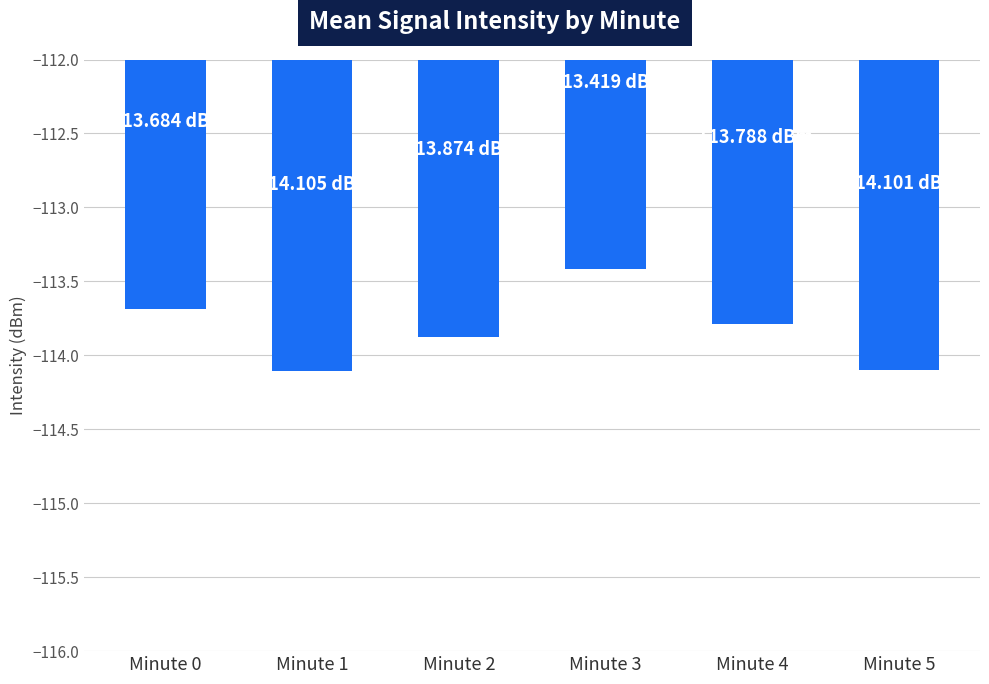

Between Minute 0 and Minute 1, which is larger?

Minute 0